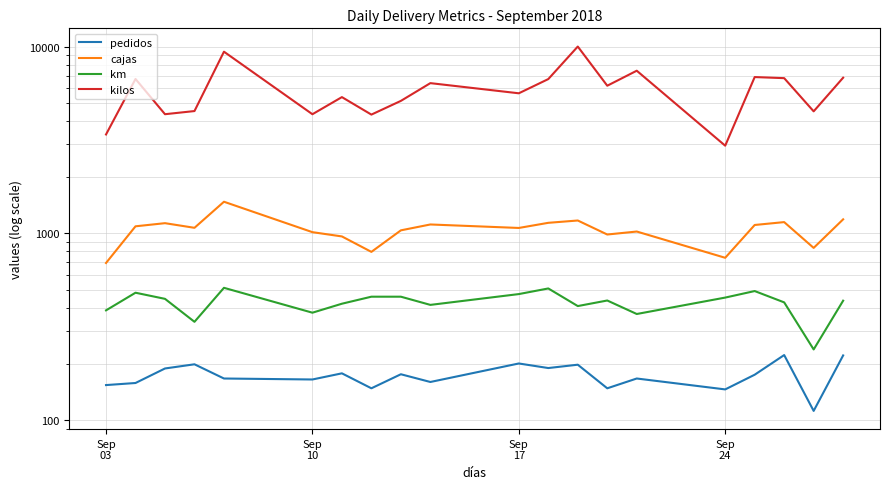

What is the average value of the cajas series?

1040